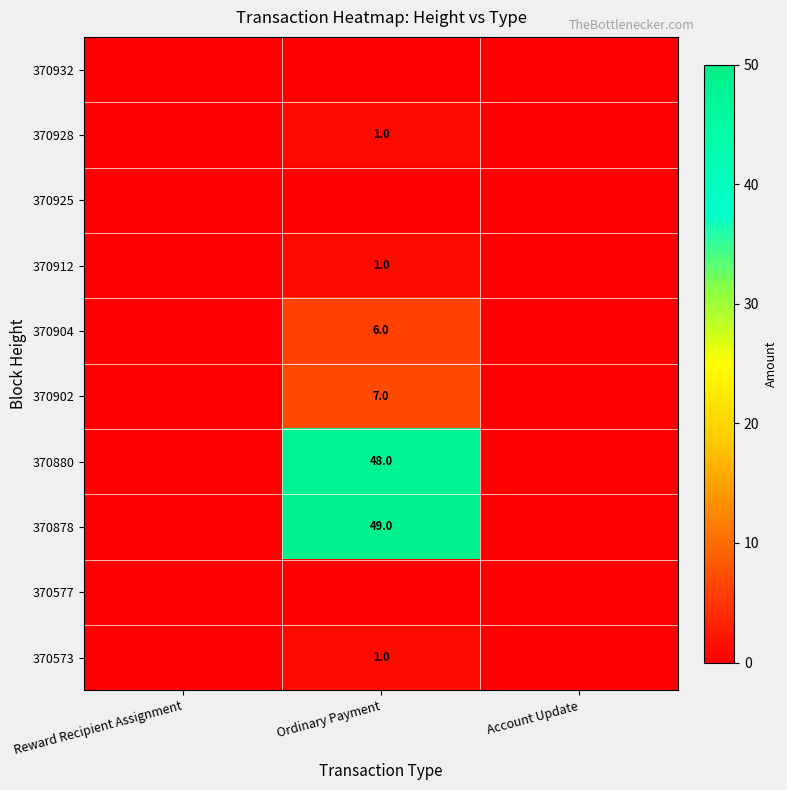

What is the sum of the 370912 values at Reward Recipient Assignment and Ordinary Payment?

1